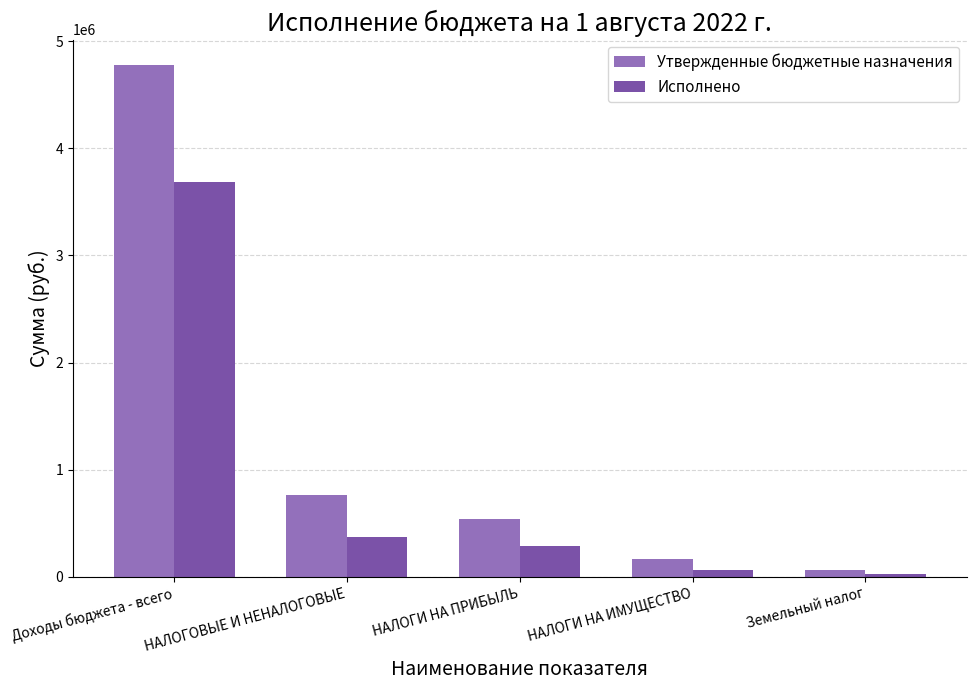

At which category is the sum across all series the highest?

Доходы бюджета - всего